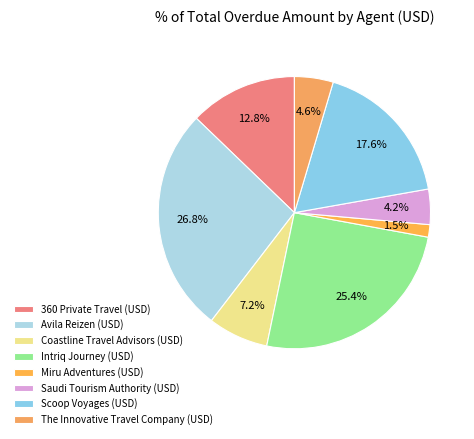

Does Scoop Voyages (USD) account for over 50% of the chart?

No